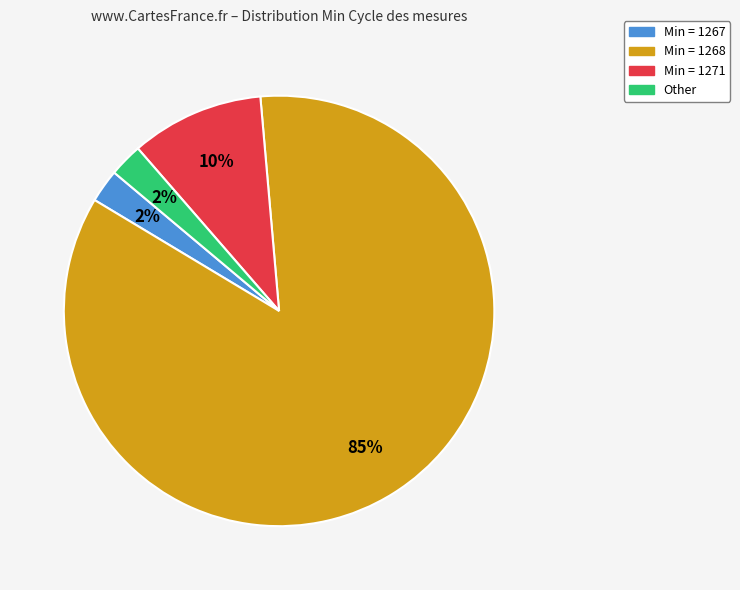

Approximately how many times larger is the value at Min = 1267 compared to Other?

1.0